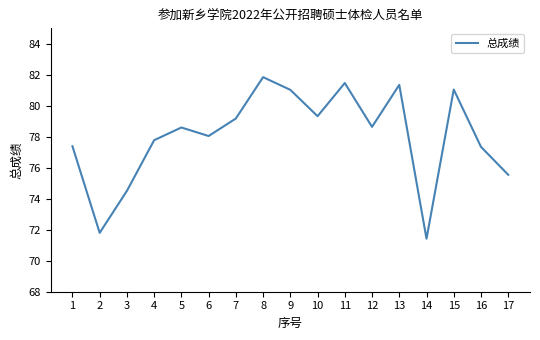

What is the average value?

78.0